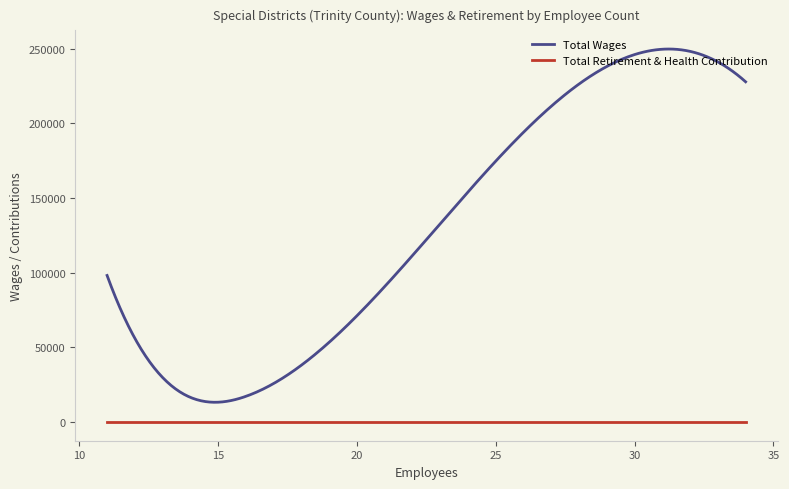

Which category has the highest value in the Total Retirement & Health Contribution series?

34